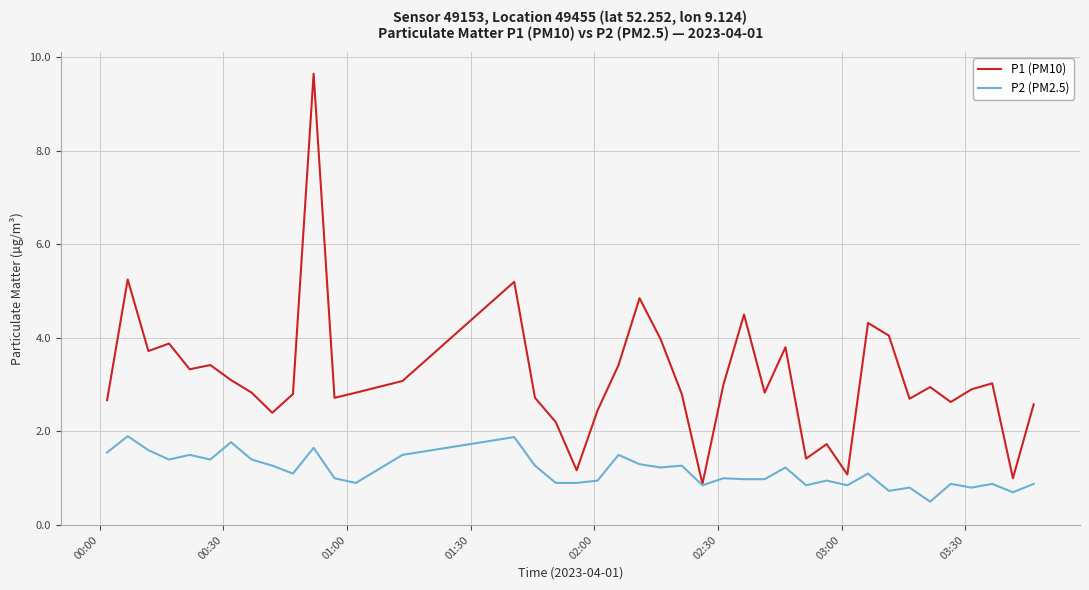

What is the smallest value displayed?

0.5